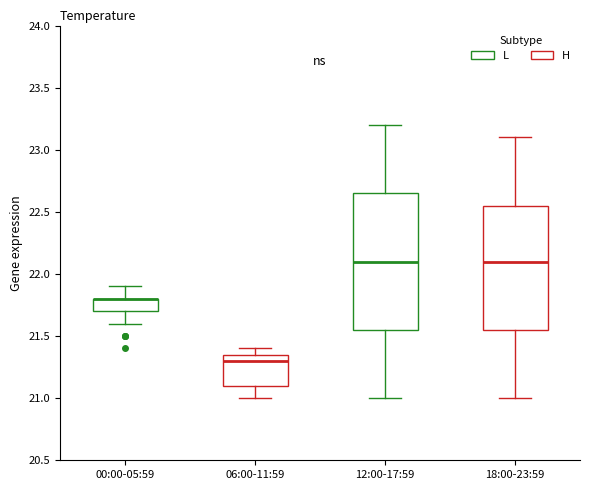

Comparing the boxes themselves (not the whiskers), which one is the tallest?

12:00-17:59